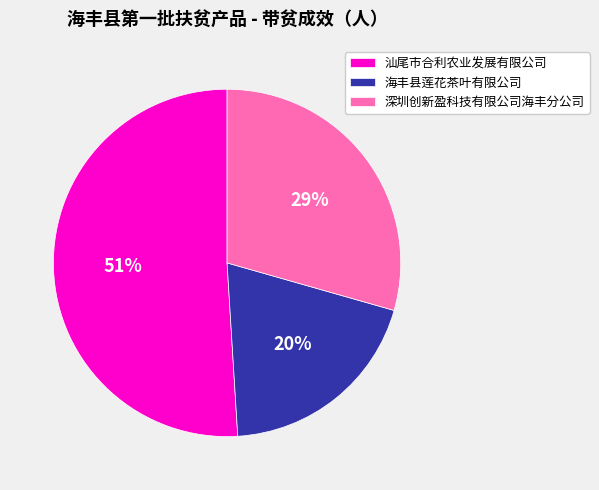

Rank the categories by value from highest to lowest.

汕尾市合利农业发展有限公司, 深圳创新盈科技有限公司海丰分公司, 海丰县莲花茶叶有限公司